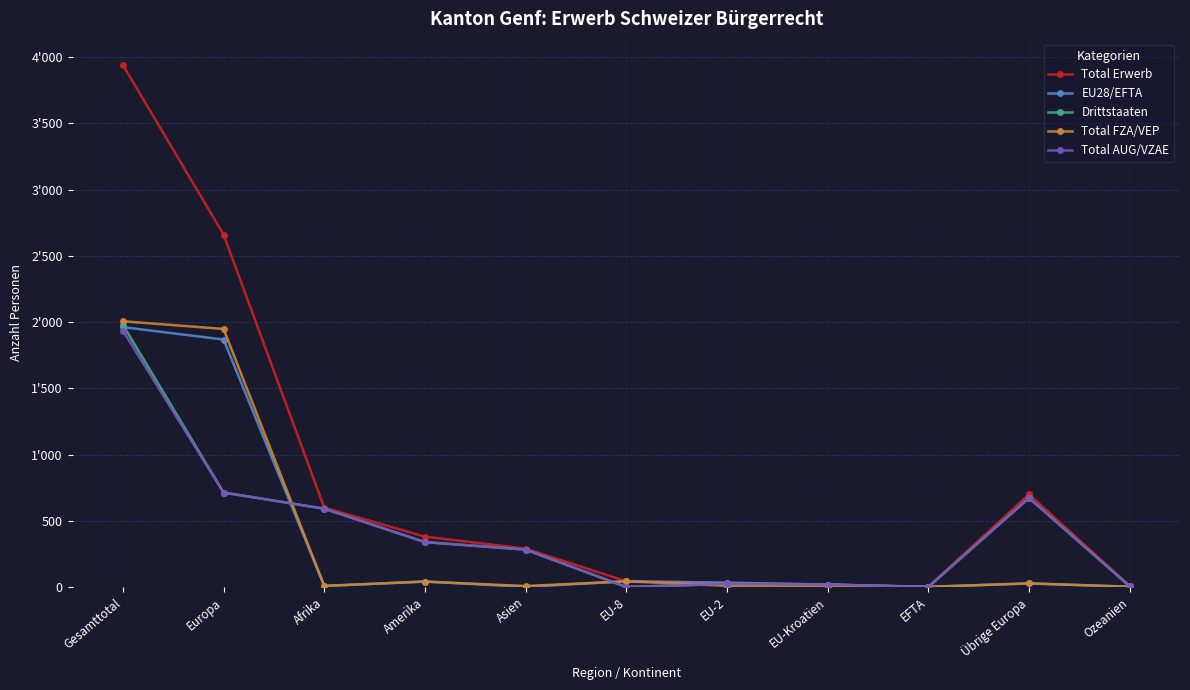

Where is Drittstaaten nearest to the value 989?

Europa